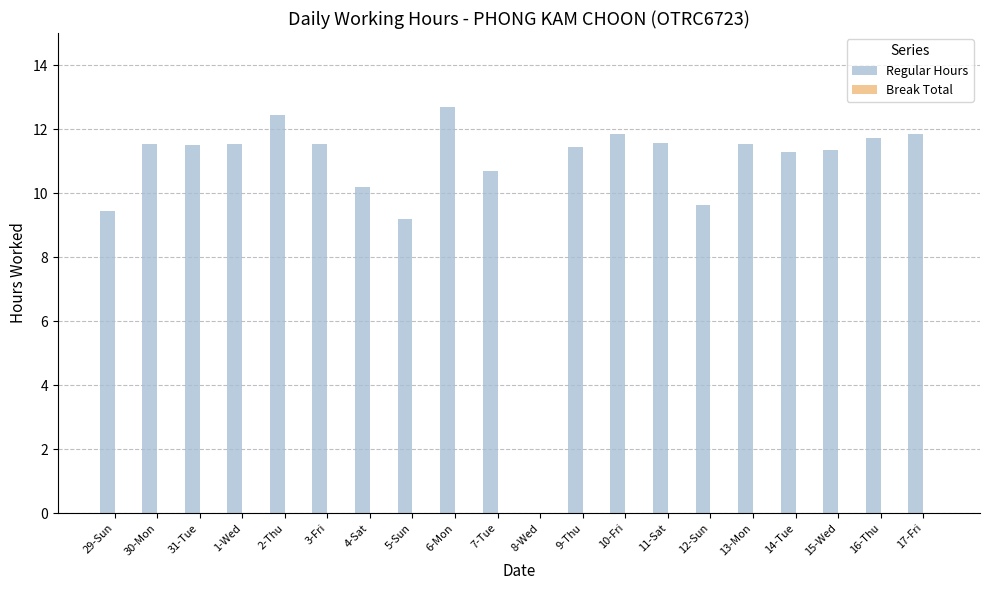

What is the greatest value displayed?

12.7